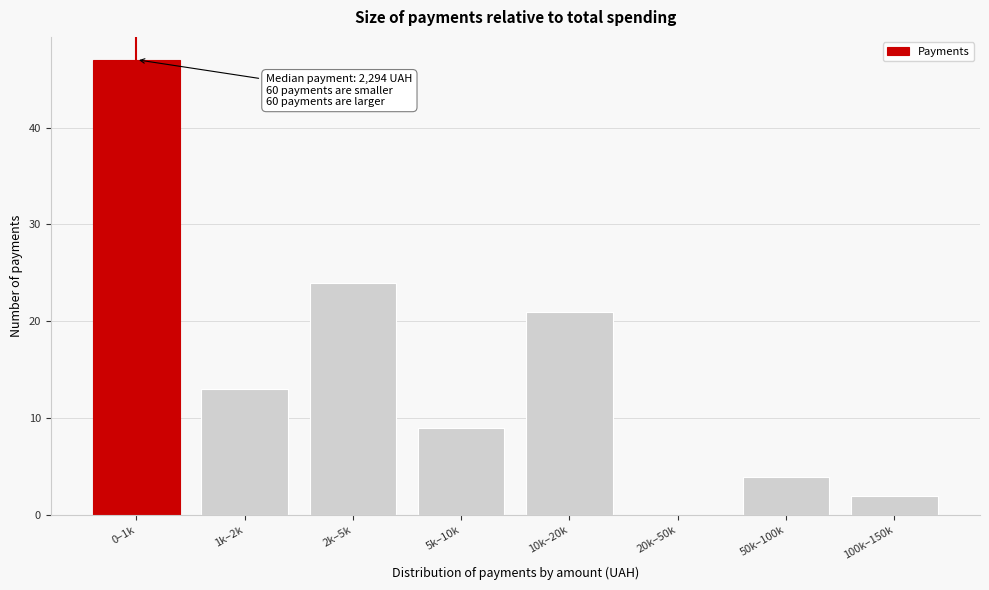

Reading left to right, what are all the values shown in this chart?

0–1k=47	1k–2k=13	2k–5k=24	5k–10k=9	10k–20k=21	20k–50k=0	50k–100k=4	100k–150k=2